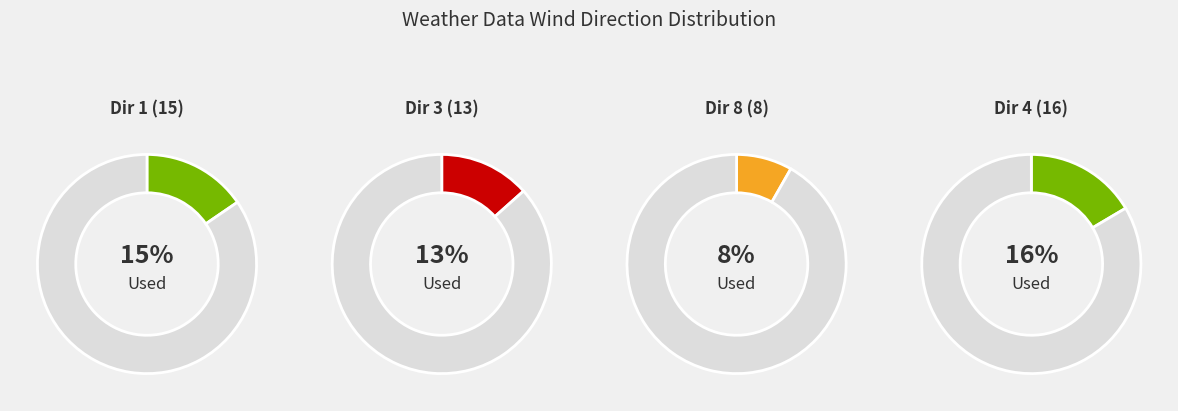

Is it true that 9 is 17% of the pie?

False